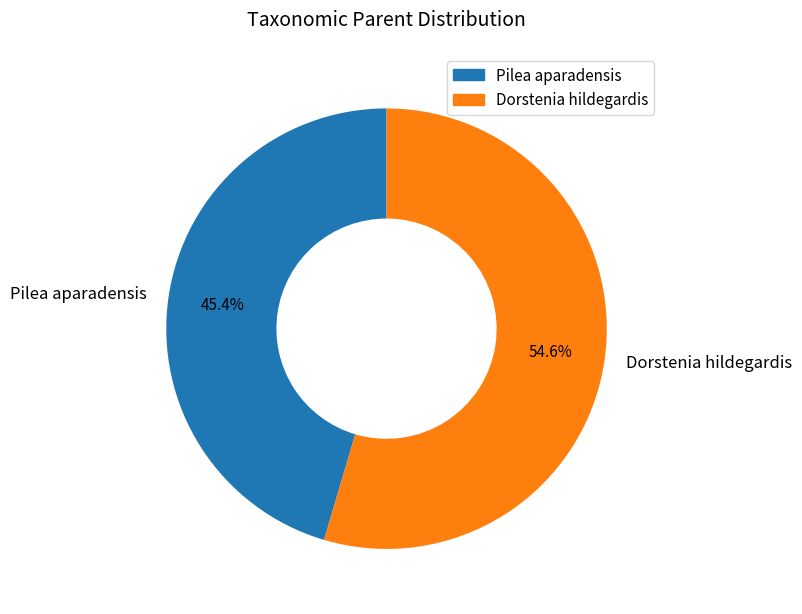

True or false: Dorstenia hildegardis accounts for 55% of the total.

True